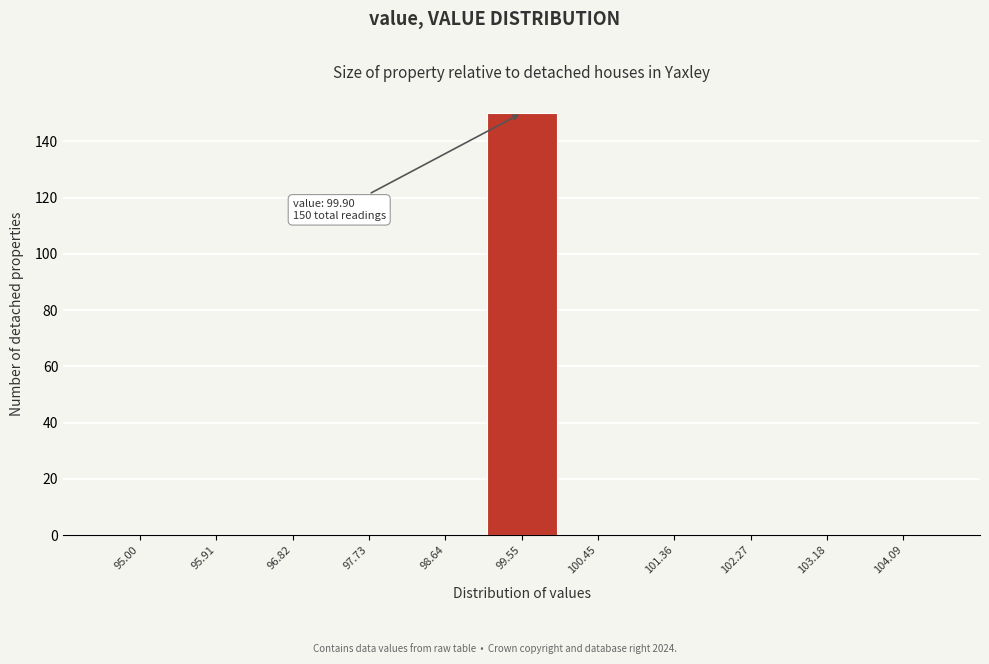

Reading right to left, transcribe all the data shown in this chart.

104.09=0	103.18=0	102.27=0	101.36=0	100.45=0	99.55=150	98.64=0	97.73=0	96.82=0	95.91=0	95.00=0